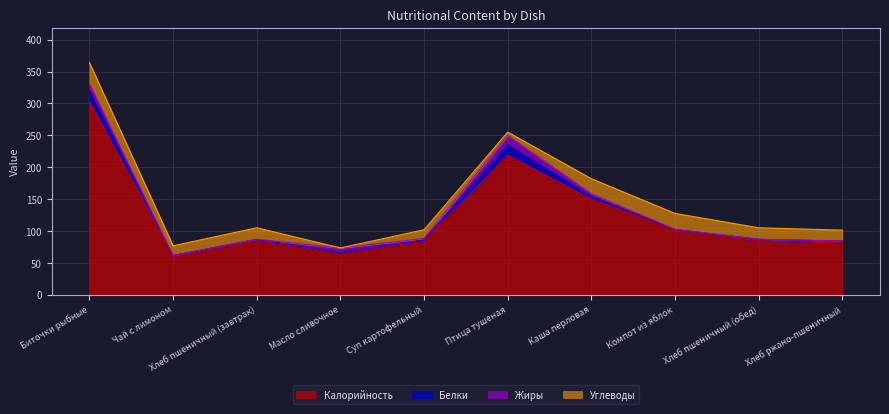

Is it true that Калорийность equals 102.2 at Компот из яблок?

True